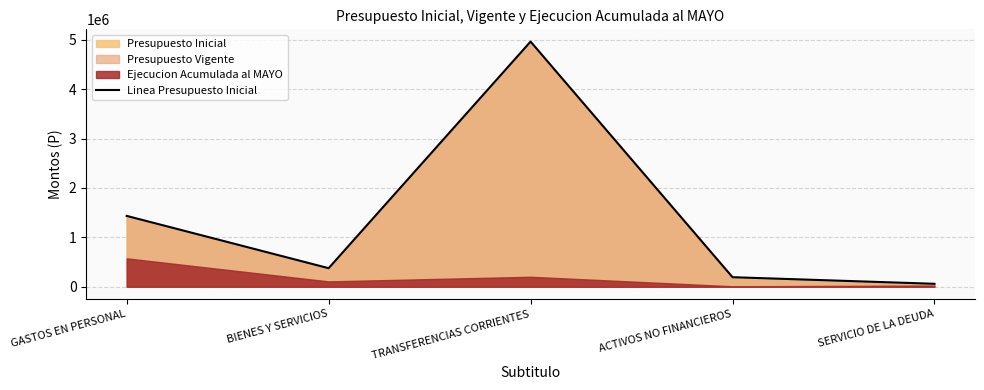

Reading left to right, extract all data points from this chart.

1434974	376191	4962828	193836	60484